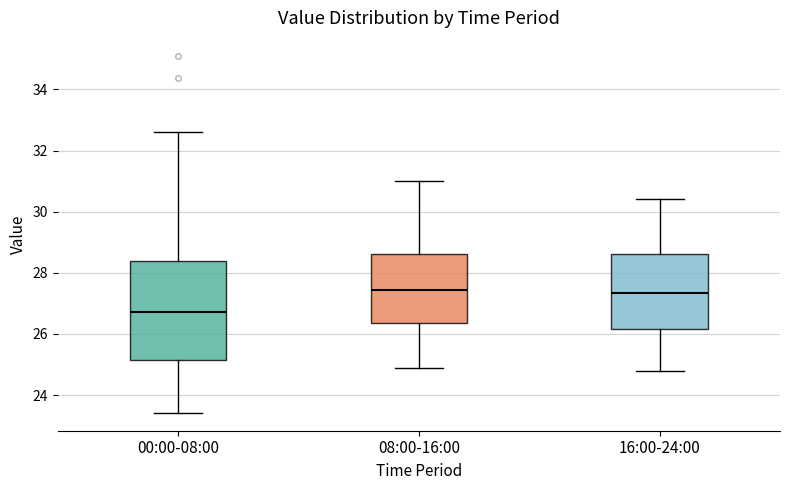

Which box is the tallest, from its lower edge to its upper edge?

00:00-08:00